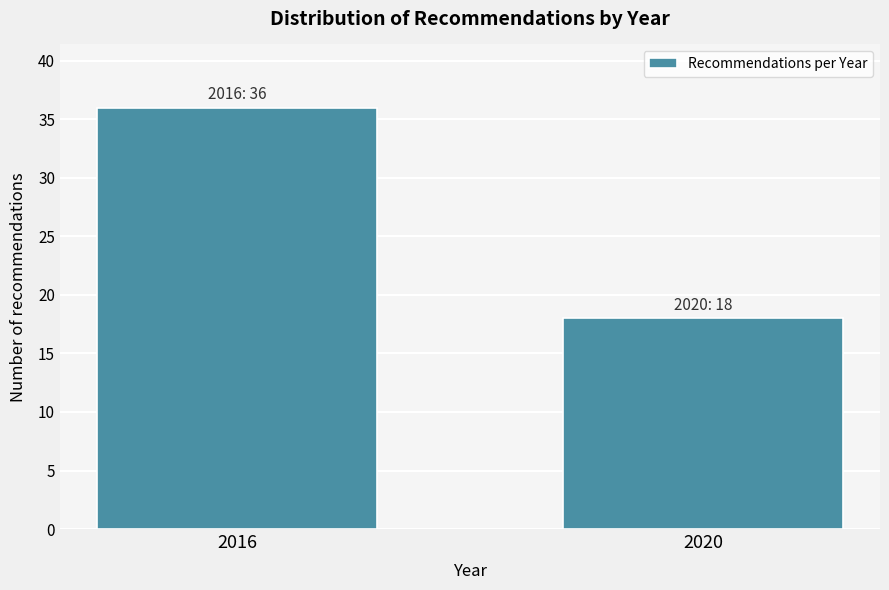

Reading left to right, list all the values displayed in this chart.

2016=36	2020=18